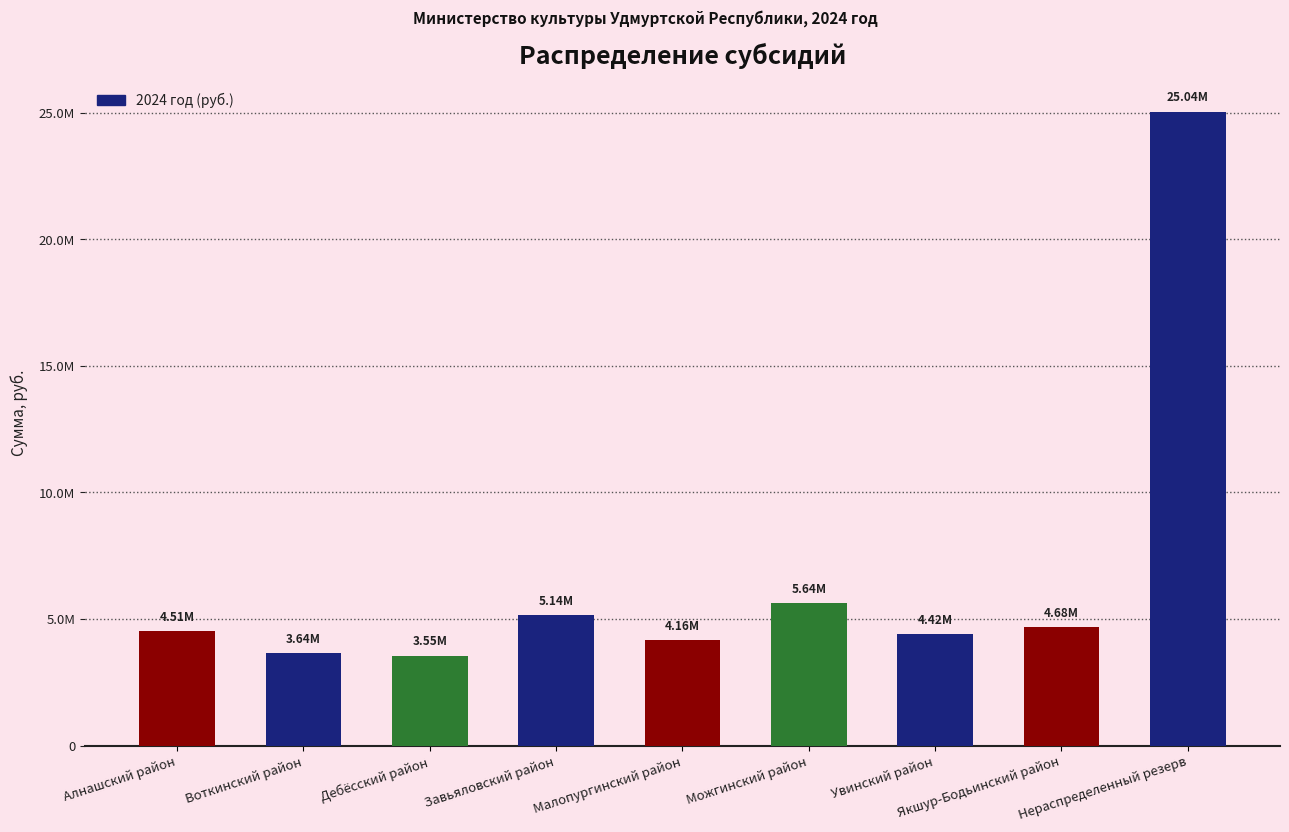

What position from the left is Нераспределенный резерв?

9